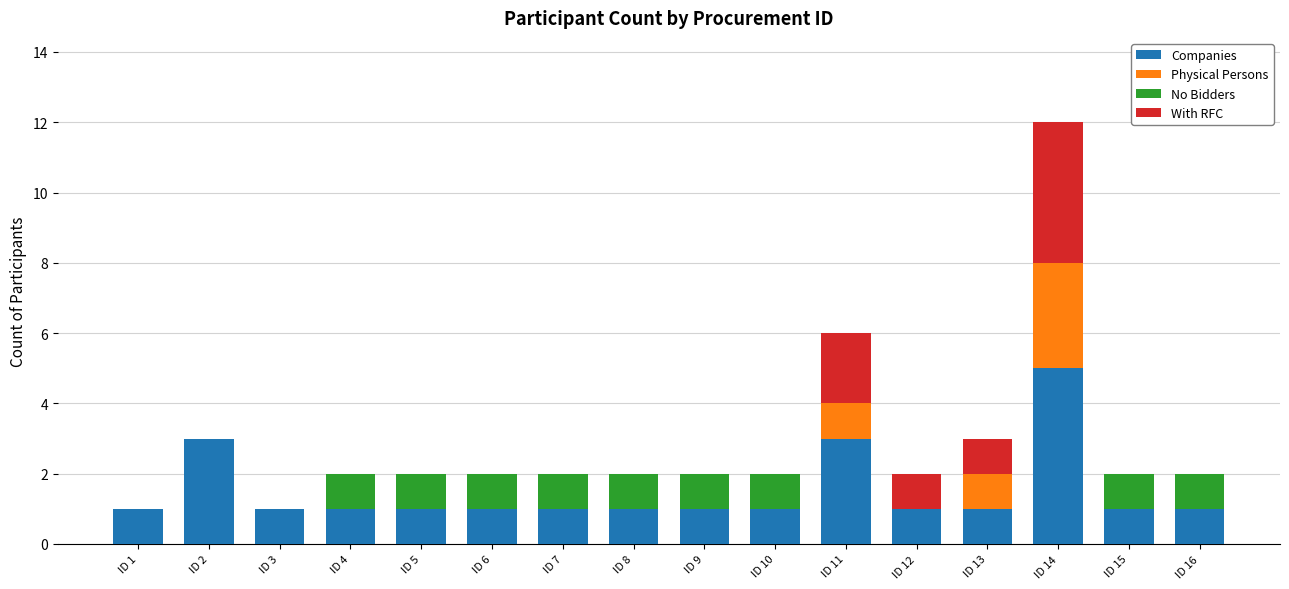

The value of Companies at ID 11 is 4. True or false?

False